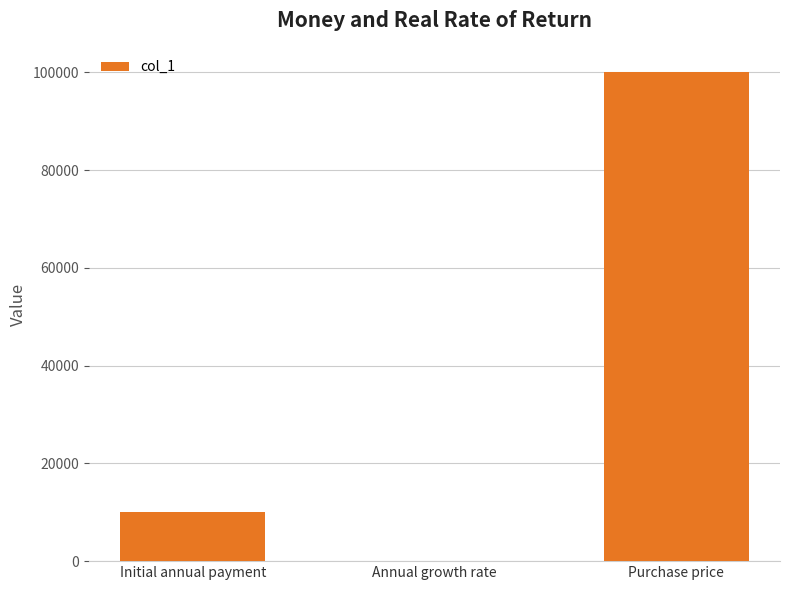

What is the sum of the values at Purchase price and Initial annual payment?

110000.0